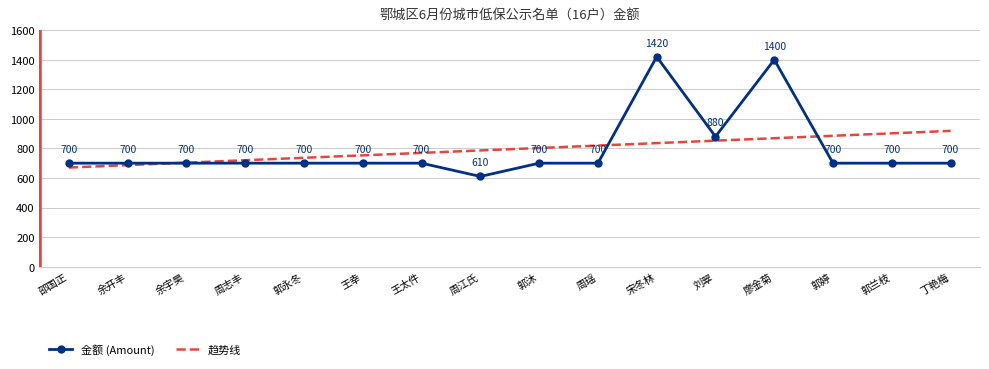

Reading left to right, list all the values displayed in this chart.

邵国正=700	余开丰=700	余宇昊=700	周志丰=700	郭永冬=700	王幸=700	王太件=700	周江氏=610	郭沐=700	周瑶=700	宋冬林=1420	刘翠=880	廖金菊=1400	郭婷=700	郭兰枝=700	丁艳梅=700